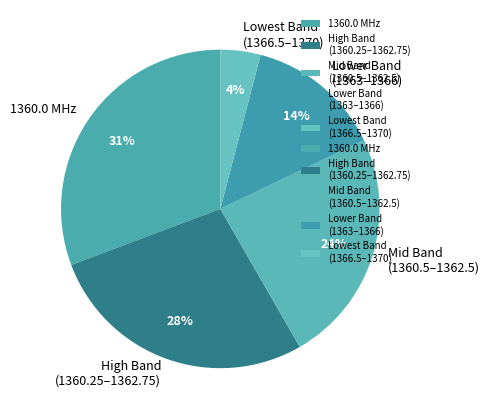

What is the largest slice in the pie chart?

1360.0 MHz